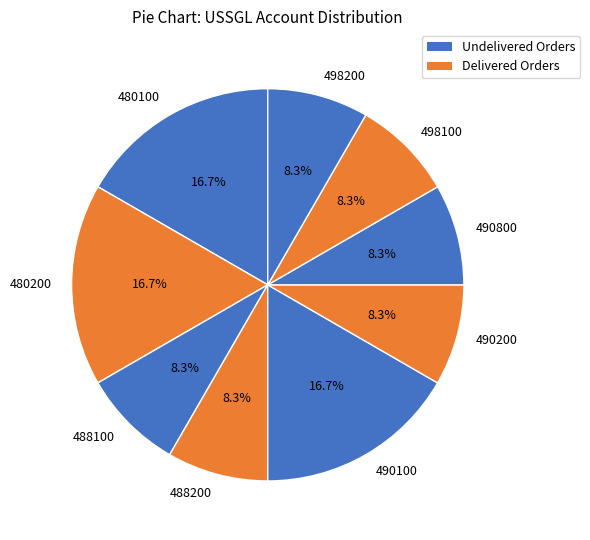

What percentage is the 480200 slice, to the nearest percent?

17%